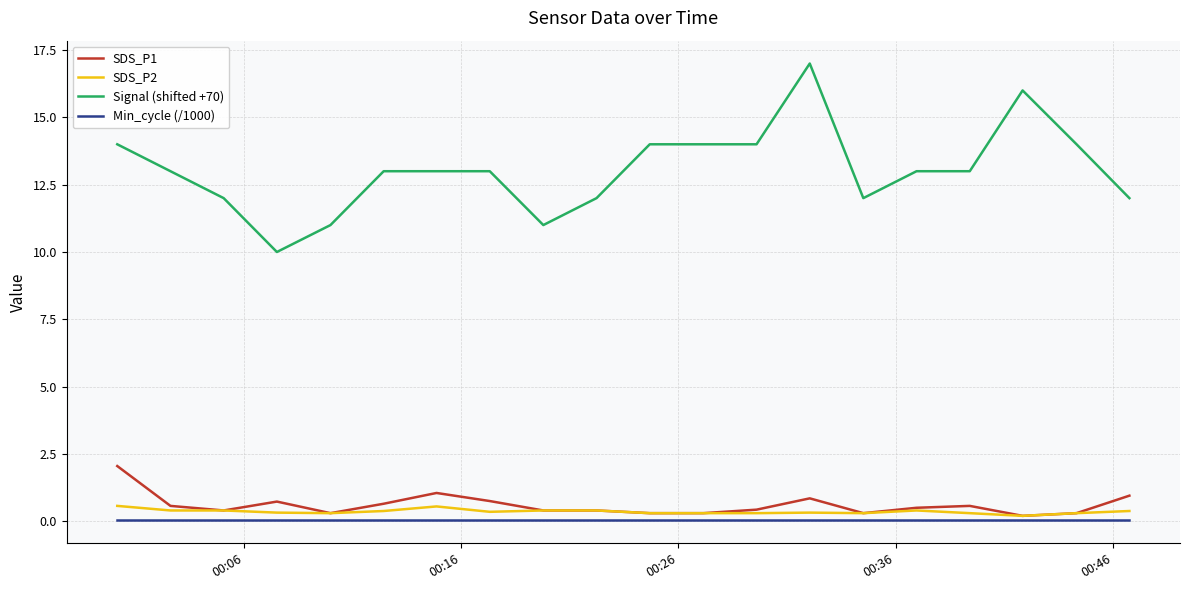

True or false: SDS_P2 and Signal (shifted +70) intersect in this chart.

False